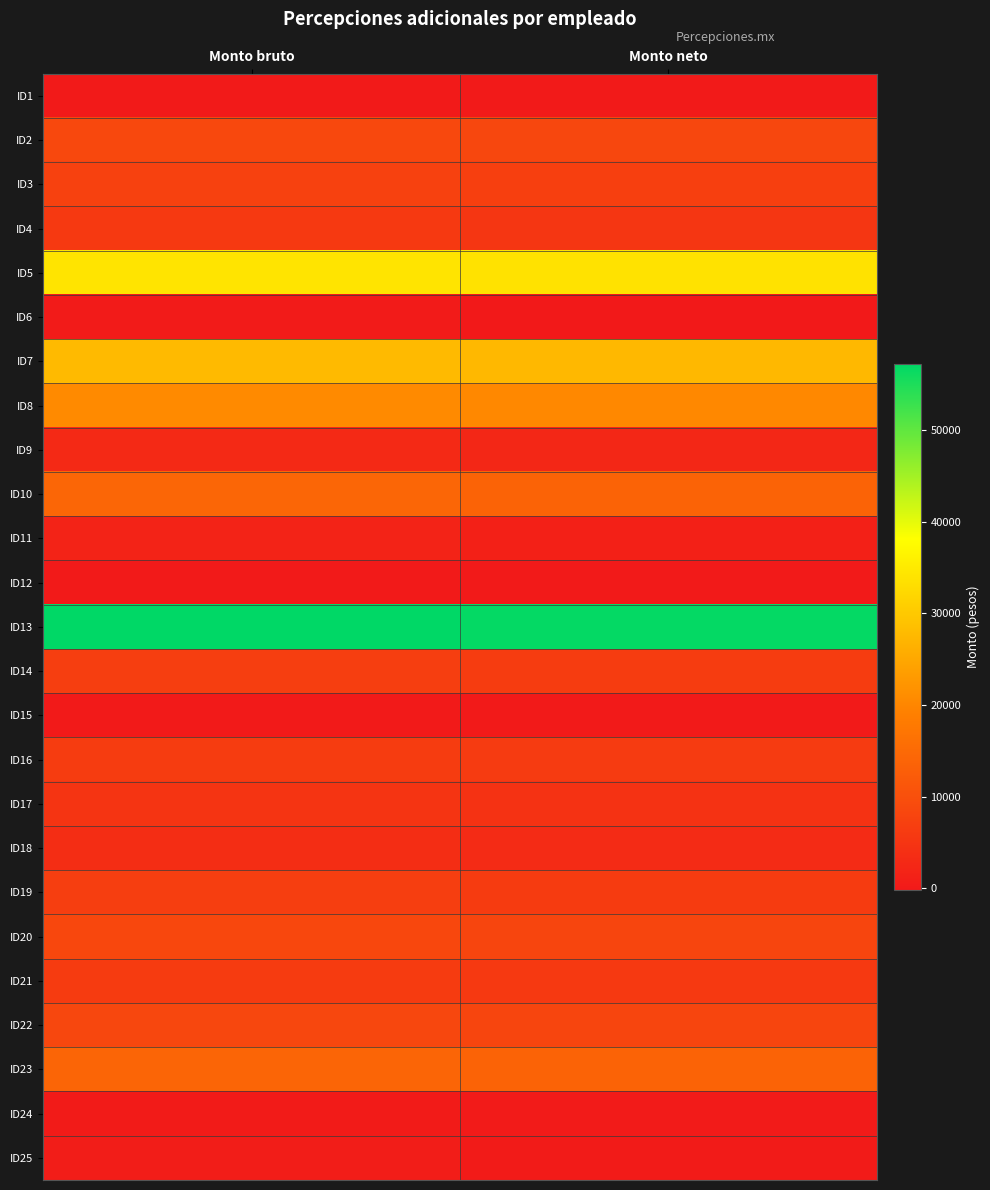

Reading left to right, transcribe all the data shown in this chart.

ID1: Monto bruto=0.0	Monto neto=0.0
ID2: Monto bruto=8703.7	Monto neto=8345.0
ID3: Monto bruto=7406.5	Monto neto=7047.9
ID4: Monto bruto=5781.3	Monto neto=5422.7
ID5: Monto bruto=34117.6	Monto neto=33758.9
ID6: Monto bruto=178.2	Monto neto=-180.4
ID7: Monto bruto=27827.9	Monto neto=27469.2
ID8: Monto bruto=20660.2	Monto neto=20301.5
ID9: Monto bruto=2807.7	Monto neto=2449.1
ID10: Monto bruto=14188.8	Monto neto=13830.1
ID11: Monto bruto=1620.4	Monto neto=1261.7
ID12: Monto bruto=109.6	Monto neto=98.6
ID13: Monto bruto=57246.7	Monto neto=56888.1
ID14: Monto bruto=6759.4	Monto neto=6400.8
ID15: Monto bruto=68.4	Monto neto=52.3
ID16: Monto bruto=6472.8	Monto neto=6114.1
ID17: Monto bruto=4908.9	Monto neto=4550.3
ID18: Monto bruto=3547.7	Monto neto=3189.0
ID19: Monto bruto=6672.1	Monto neto=6313.4
ID20: Monto bruto=8462.0	Monto neto=8103.3
ID21: Monto bruto=6258.7	Monto neto=5900.0
ID22: Monto bruto=8442.1	Monto neto=8083.5
ID23: Monto bruto=14161.8	Monto neto=13803.1
ID24: Monto bruto=275.5	Monto neto=229.6
ID25: Monto bruto=703.2	Monto neto=344.6